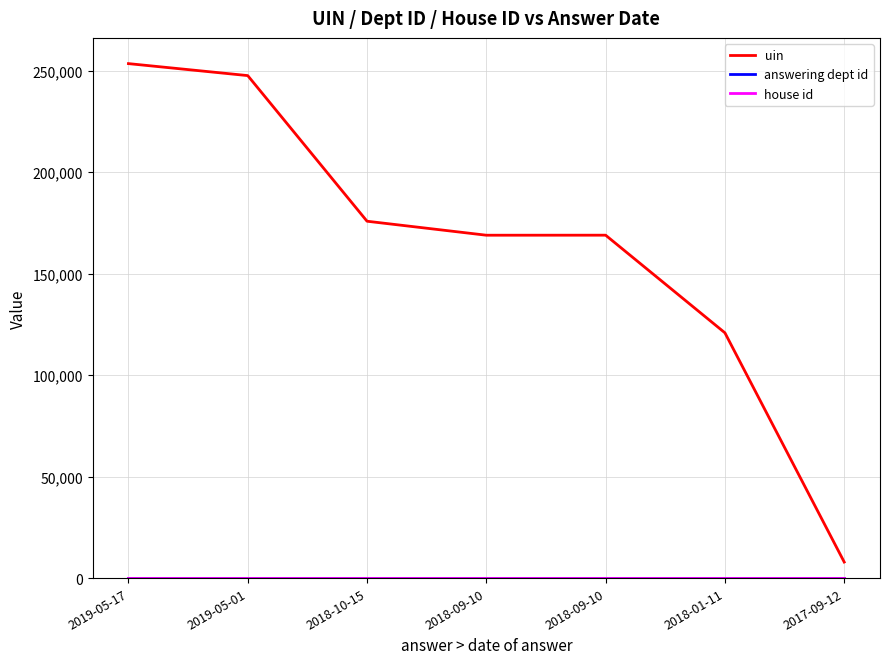

Does the chart have visible grid lines?

Yes